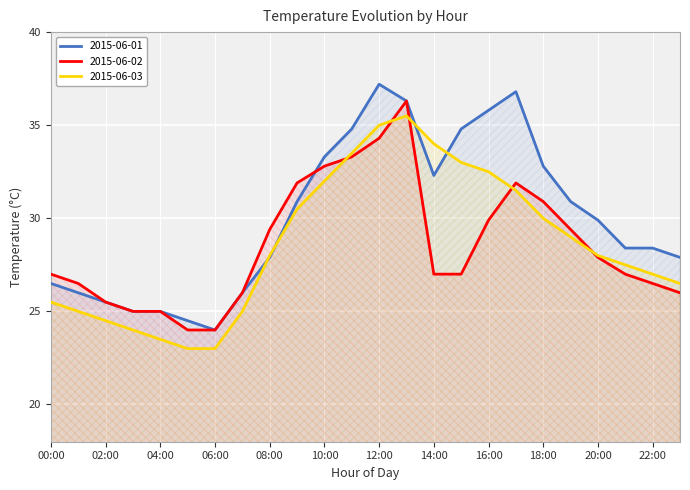

What is the maximum value shown in the chart?

37.2